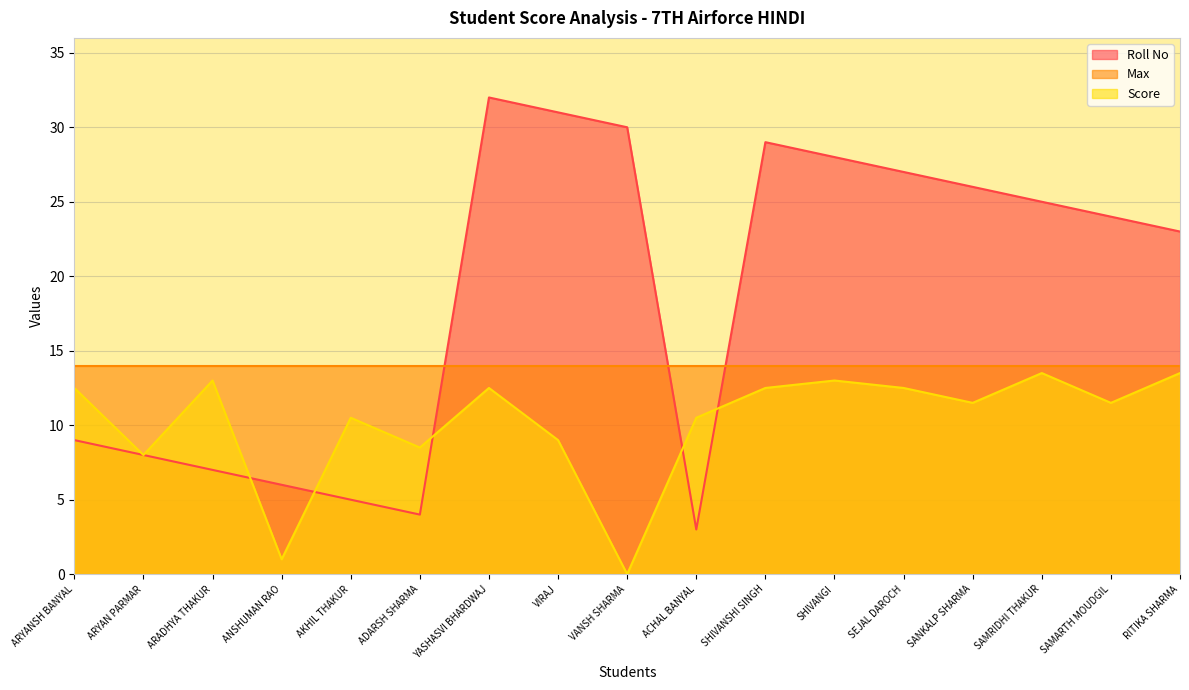

Is the value of Score at SEJAL DAROCH greater than the value of Roll No at ADARSH SHARMA?

Yes